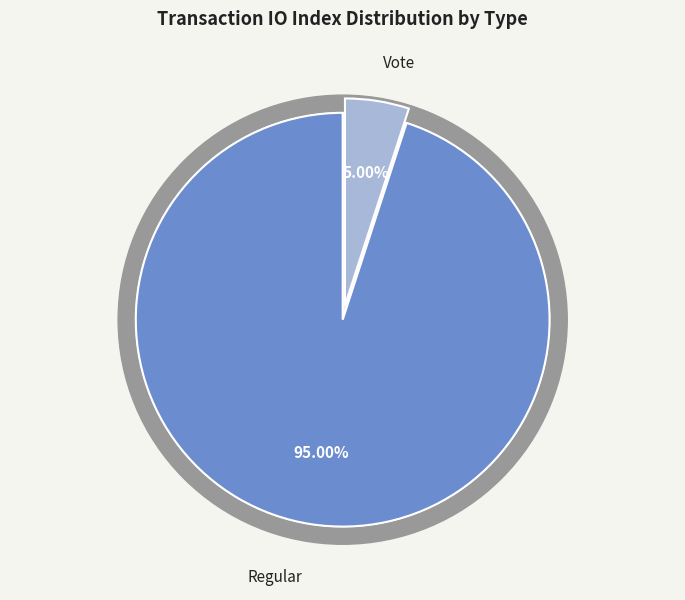

What is the largest slice in the pie chart?

tx_type: Regular (io_index=38)